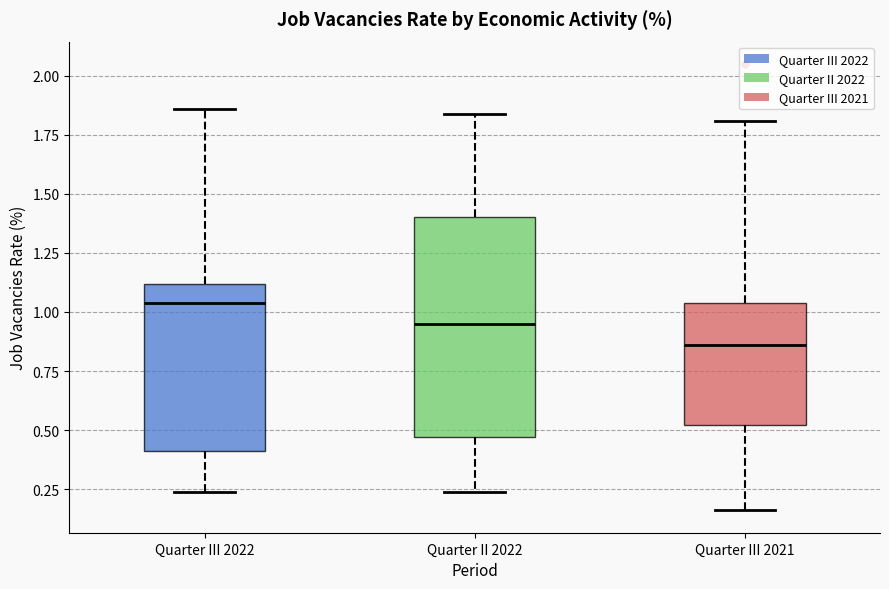

Which box is the tallest, from its lower edge to its upper edge?

Quarter II 2022